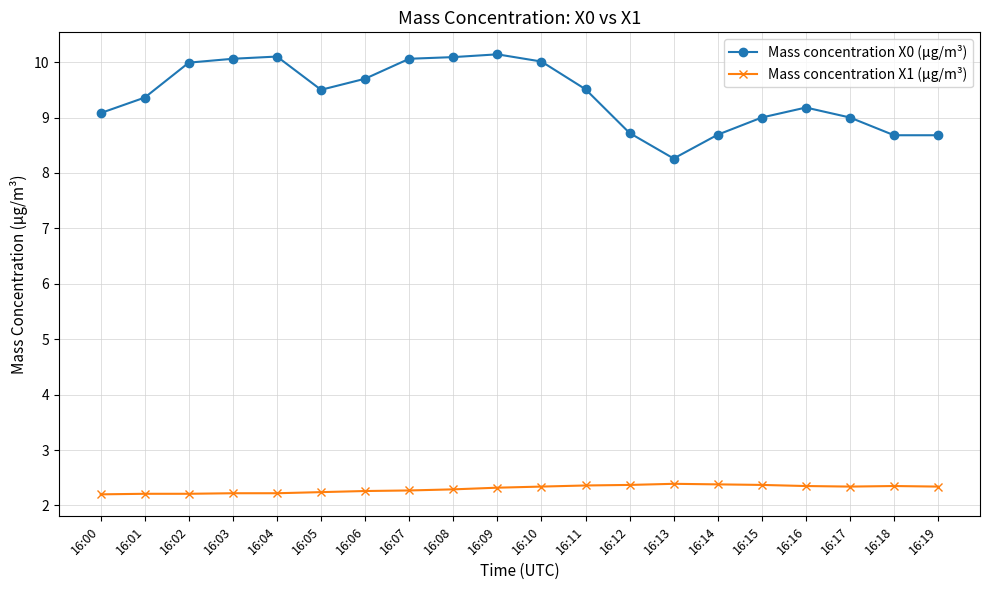

Which series has the widest spread of values?

Mass concentration X0 (μg/m³)